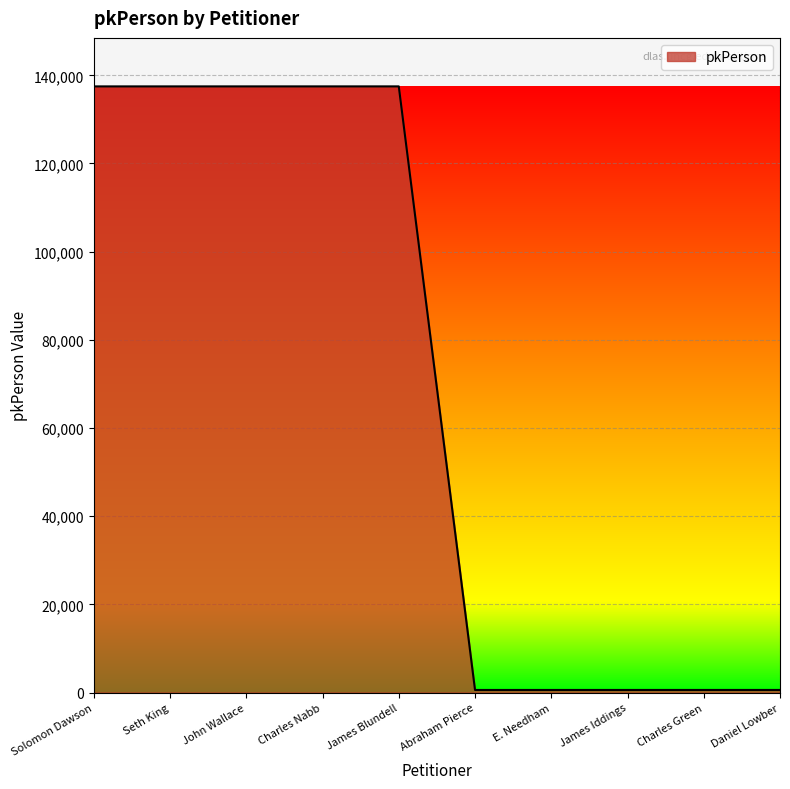

What is the greatest value displayed?

137490